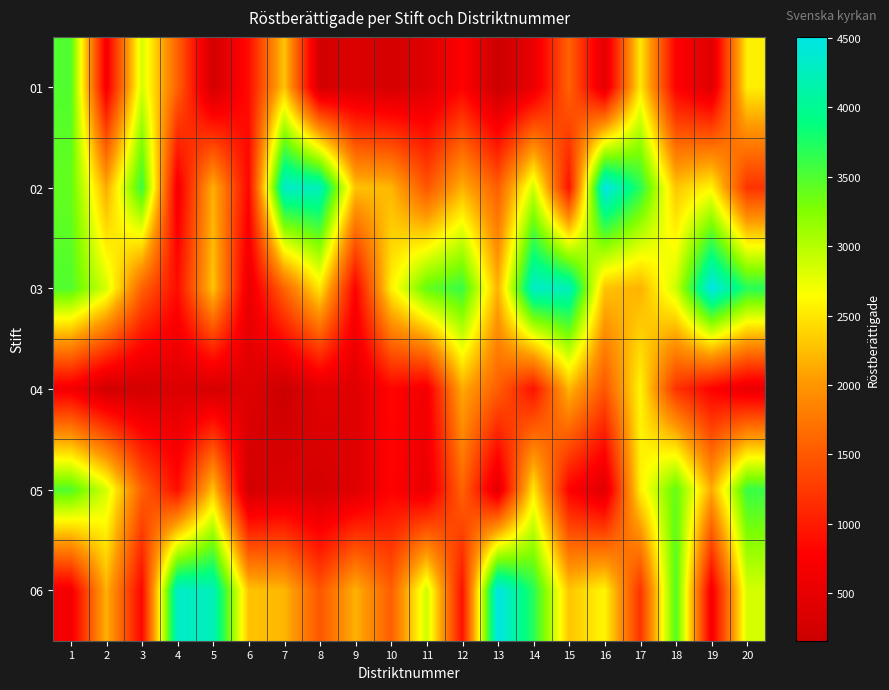

Which series has the largest total across all categories?

03